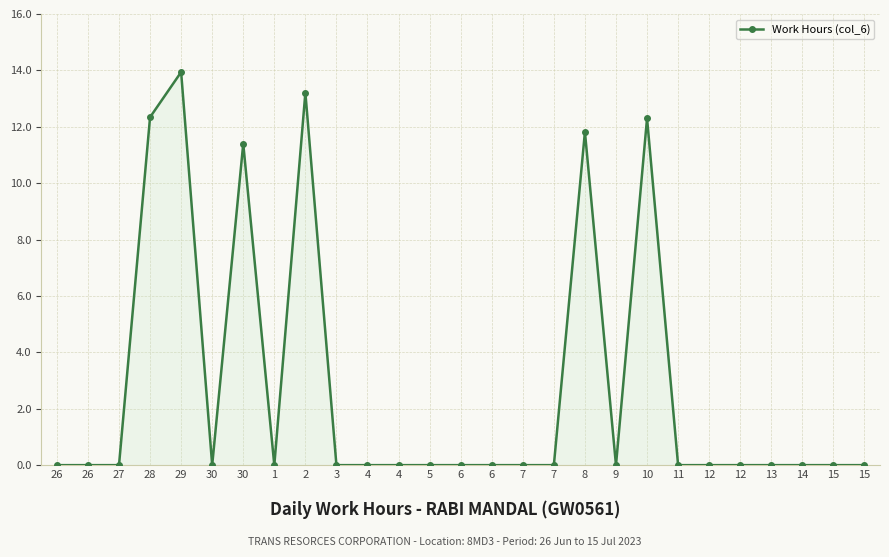

True or false: there are more than 2 points higher than both neighbors.

True